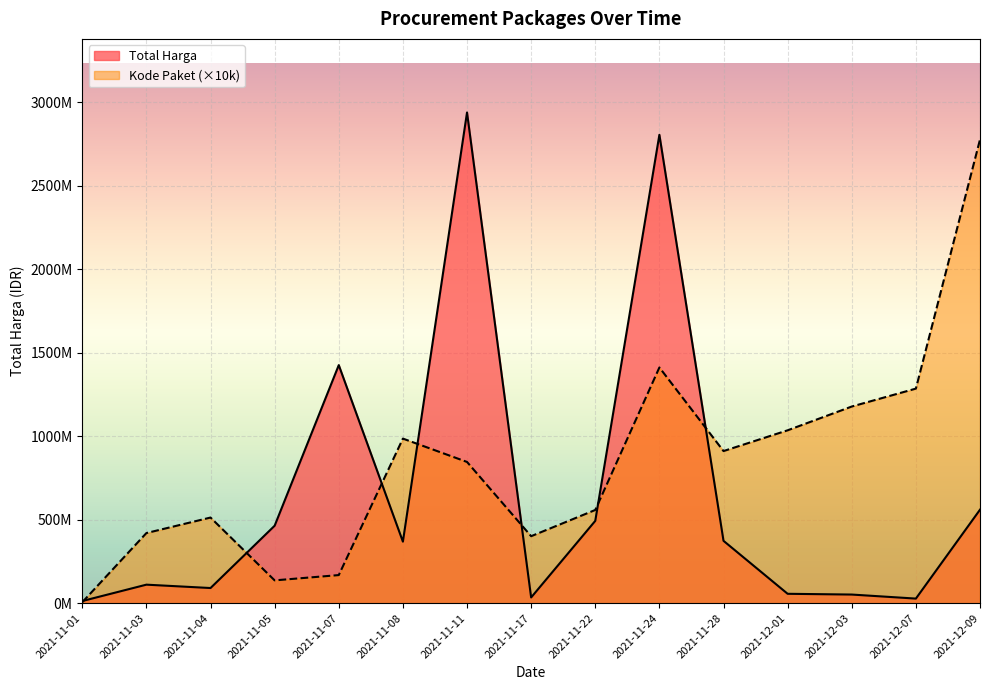

Reading left to right, list all the values displayed in this chart.

Total Harga: 2021-11-01=12787500	2021-11-03=110861270	2021-11-04=90672075	2021-11-05=464002100	2021-11-07=1425867900	2021-11-08=368516000	2021-11-11=2938963240	2021-11-17=34292000	2021-11-22=493000000	2021-11-24=2805327200	2021-11-28=373404000	2021-12-01=56152800	2021-12-03=51601000	2021-12-07=27412000	2021-12-09=559971000
Kode Paket: 2021-11-01=5700000	2021-11-03=419960000	2021-11-04=512860000	2021-11-05=136520000	2021-11-07=168230000	2021-11-08=985700000	2021-11-11=845870000	2021-11-17=401120000	2021-11-22=558260000	2021-11-24=1411730000	2021-11-28=911010000	2021-12-01=1035410000	2021-12-03=1177830000	2021-12-07=1285160000	2021-12-09=2776930000